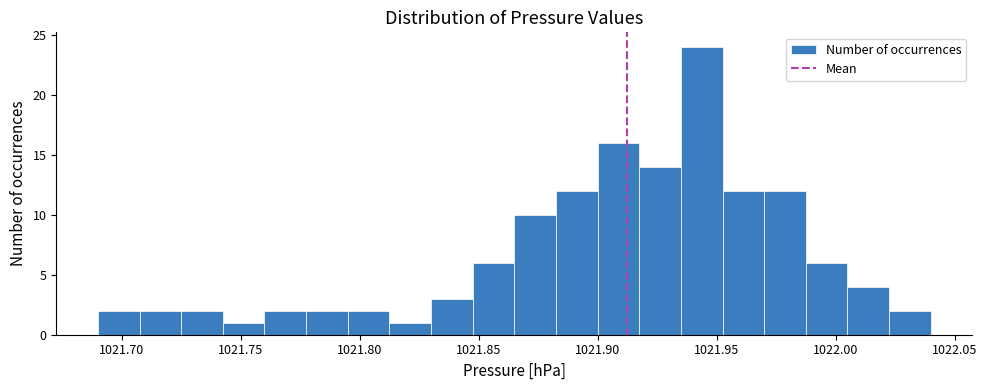

Around what value on the x-axis is the tallest bar? Give the approximate position of its centre, as read against the axis.

1021.945